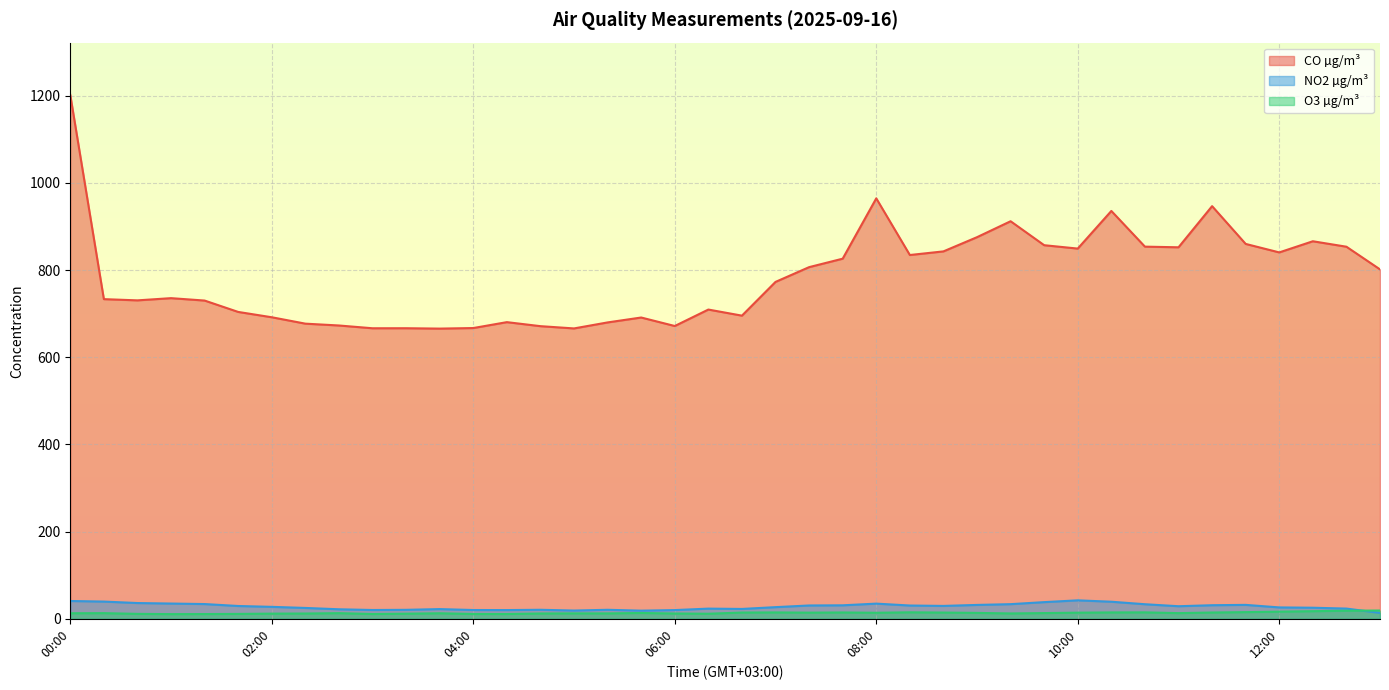

The value of CO µg/m³ at 09:00 is 875.3. True or false?

True